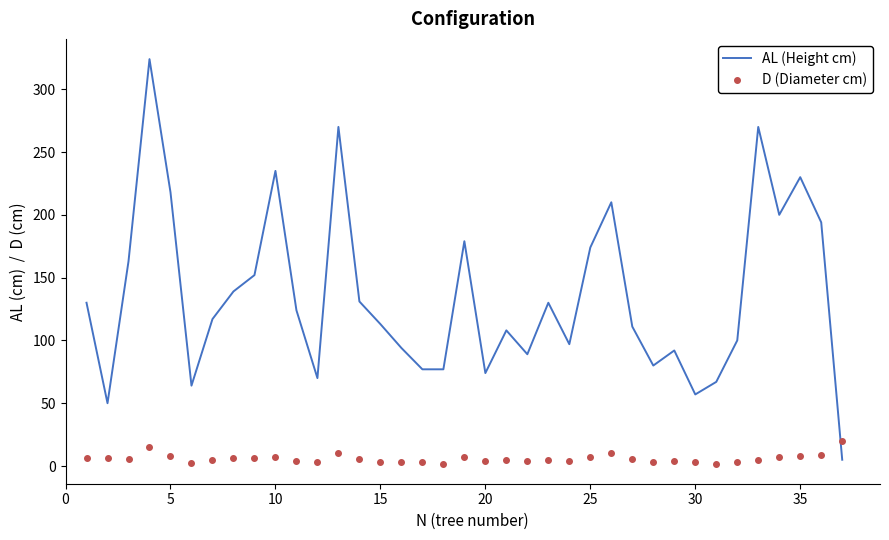

What is the greatest value displayed?

324.0